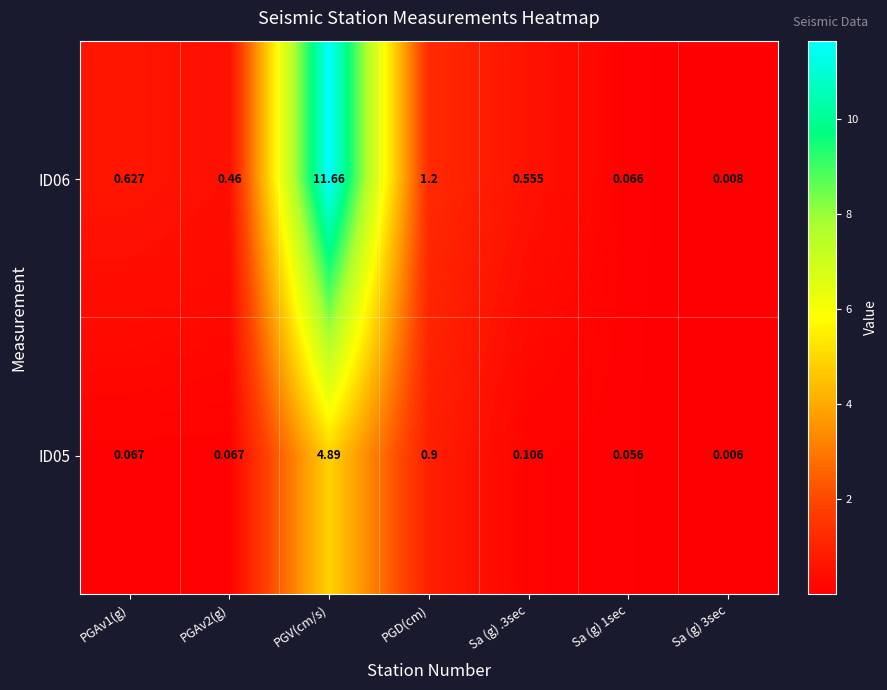

Is the value of ID05 at PGD(cm) greater than the value of ID06 at Sa (g) 1sec?

Yes